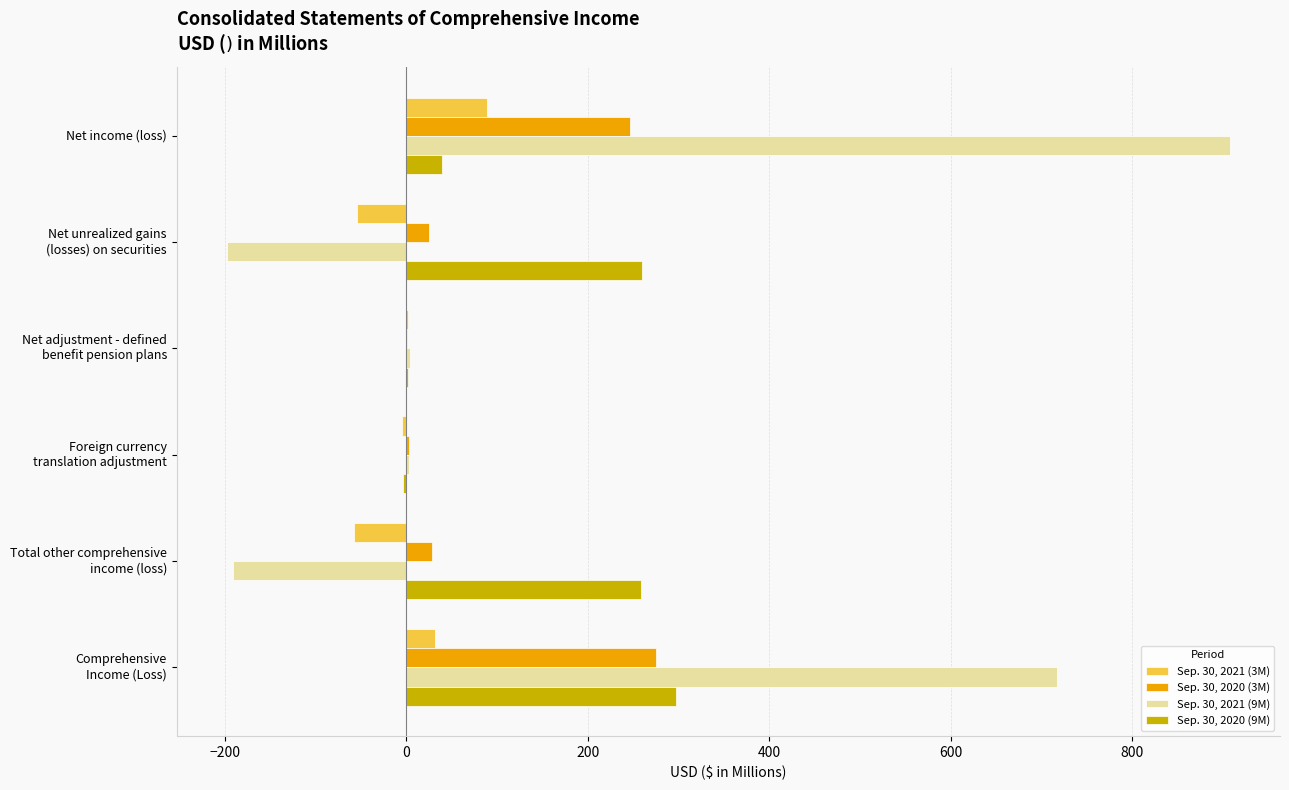

What is the maximum value shown in the chart?

907.3